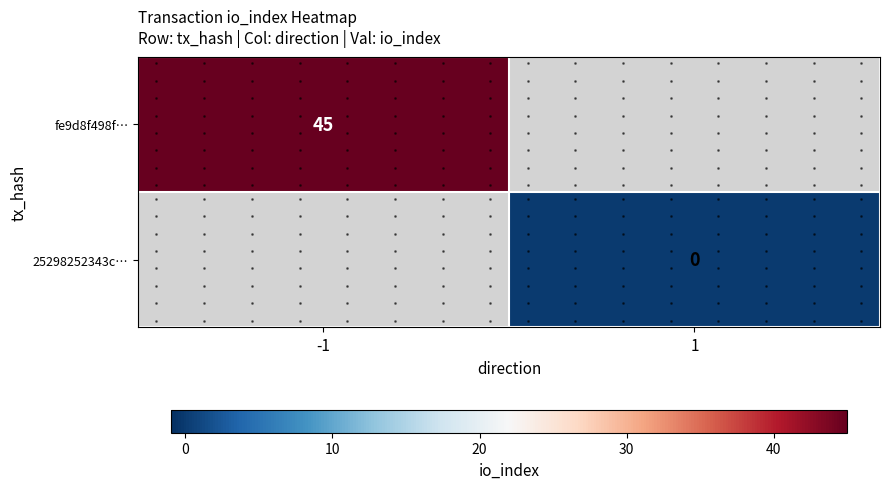

Which series has the largest range (max minus min)?

fe9d8f498f…